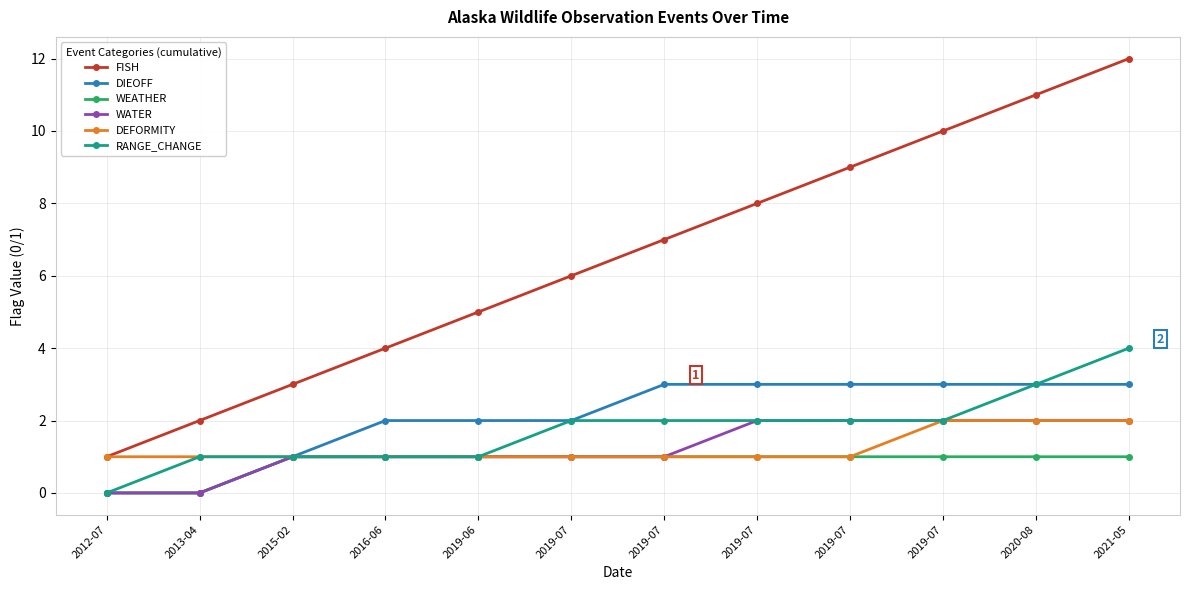

True or false: WATER and DEFORMITY cross at least once.

False